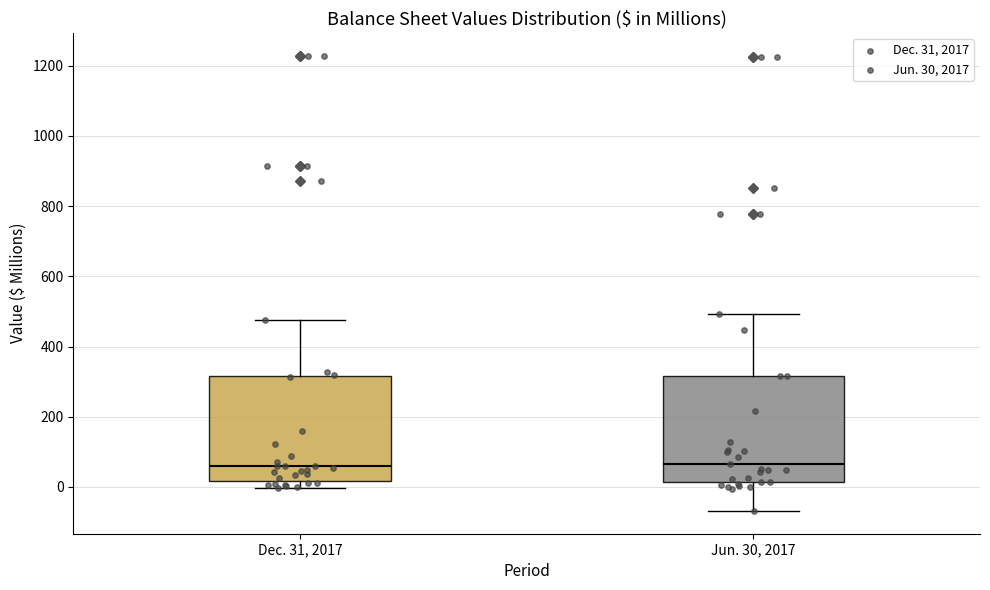

Reading left to right, read every box against the y-axis: the position of its median line, the range the box covers, and the ends of its whiskers. The values are not printed on the chart, so give them approximately, as read against the axis.

Dec. 31, 2017: median 60, box 20 to 320, whiskers 0 to 480
Jun. 30, 2017: median 60, box 20 to 320, whiskers -60 to 500